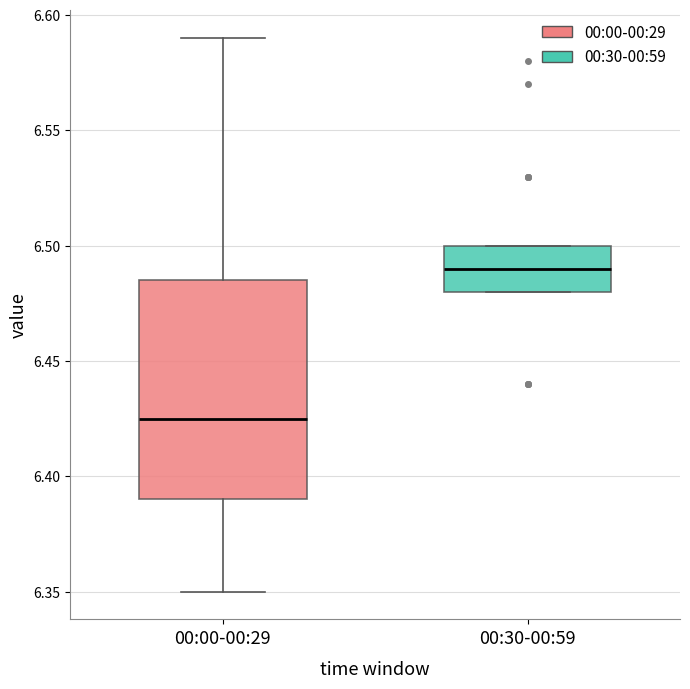

Reading left to right, transcribe this box plot: for each box, give where its median line is, the range the box spans, and where its two whiskers end, as read against the y-axis. The values are not printed on the chart, so give them approximately, as read against the axis.

00:00-00:29: median 6.425, box 6.390 to 6.485, whiskers 6.350 to 6.590
00:30-00:59: median 6.490, box 6.480 to 6.500, whiskers 6.480 to 6.500